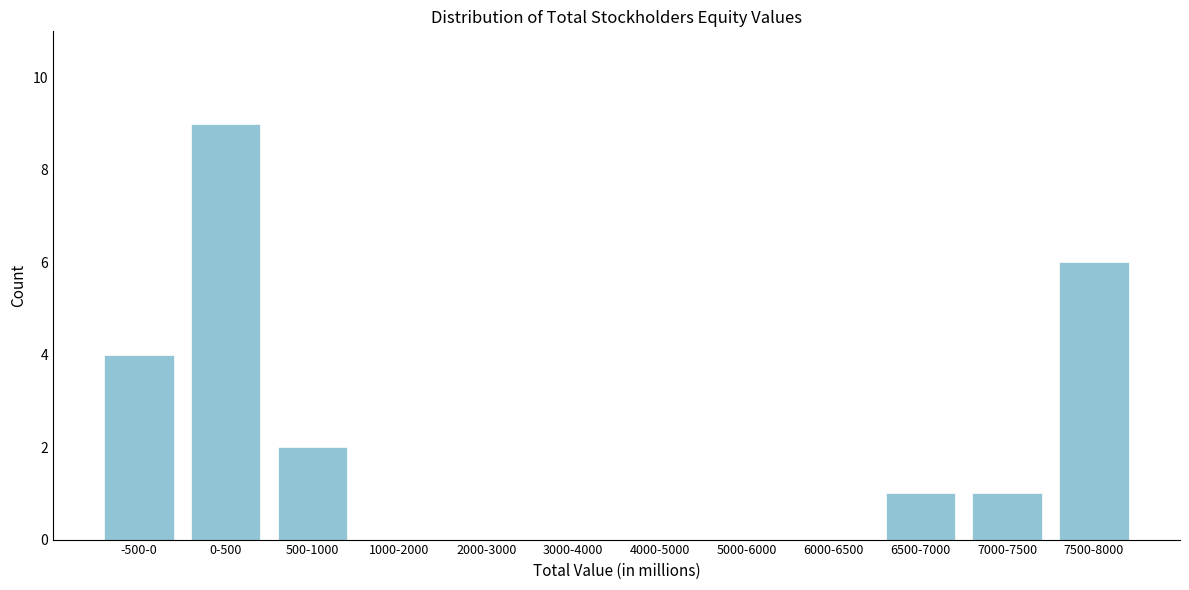

Reading left to right, extract all data points from this chart.

-500-0=4	0-500=9	500-1000=2	1000-2000=0	2000-3000=0	3000-4000=0	4000-5000=0	5000-6000=0	6000-6500=0	6500-7000=1	7000-7500=1	7500-8000=6